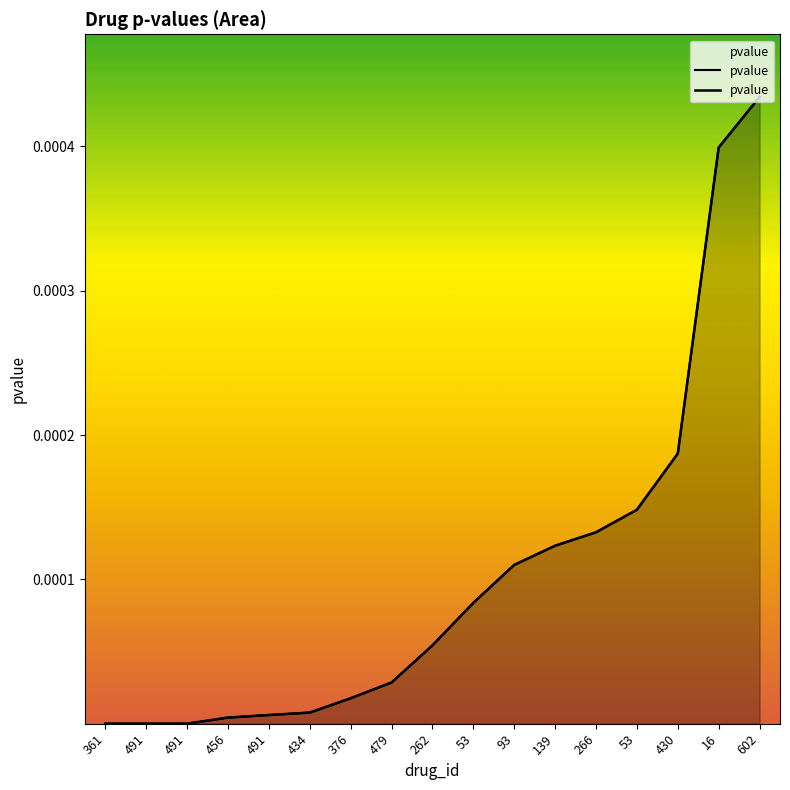

Reading left to right, what are all the values shown in this chart?

361=0.0	491=0.0	491=0.0	456=0.0	491=0.0	434=0.0	376=0.0	479=0.0	262=0.0	53=0.0	93=0.0	139=0.0	266=0.0	53=0.0	430=0.0	16=0.0	602=0.0